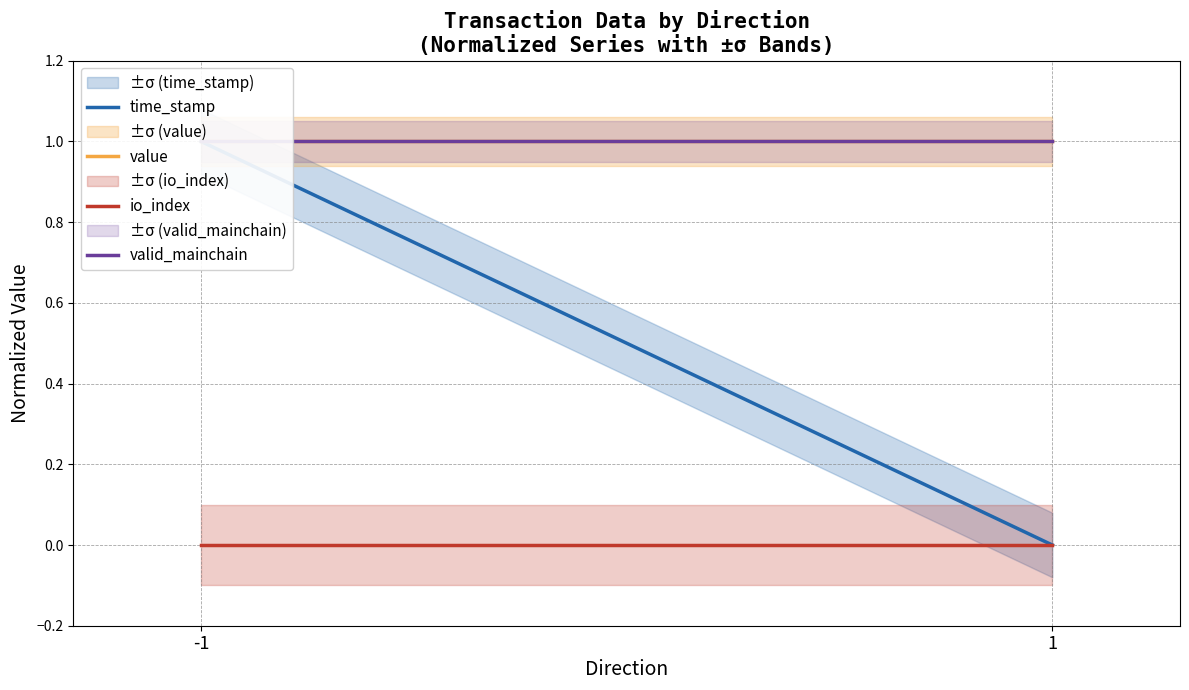

Which label corresponds to the smallest value in the chart?

1